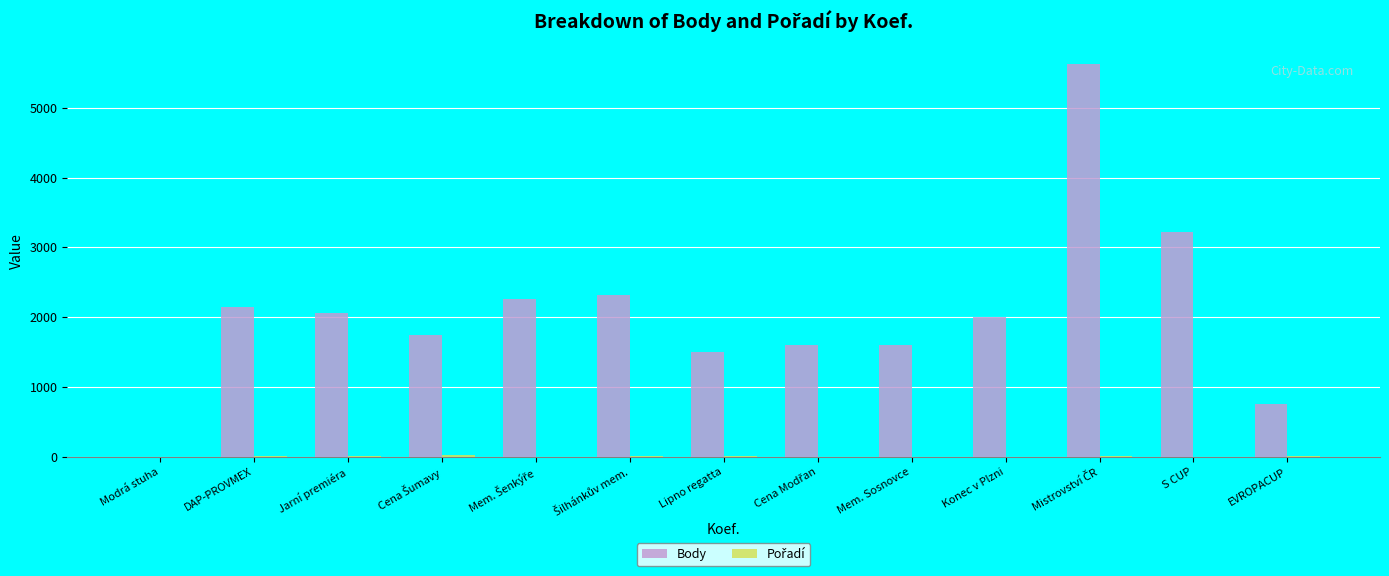

Where is Body nearest to the value 2811?

S CUP